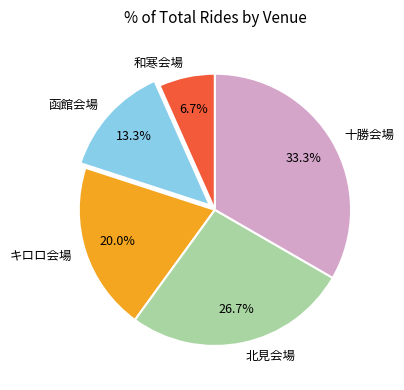

What is the ratio of the value at 北見会場 to the value at キロロ会場?

1.3